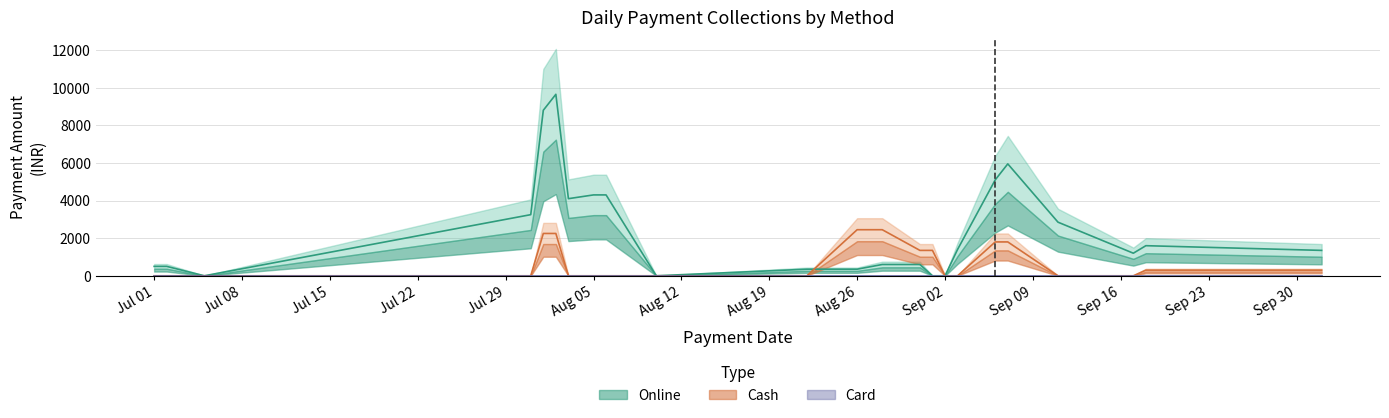

Count the number of categories in the chart.

23